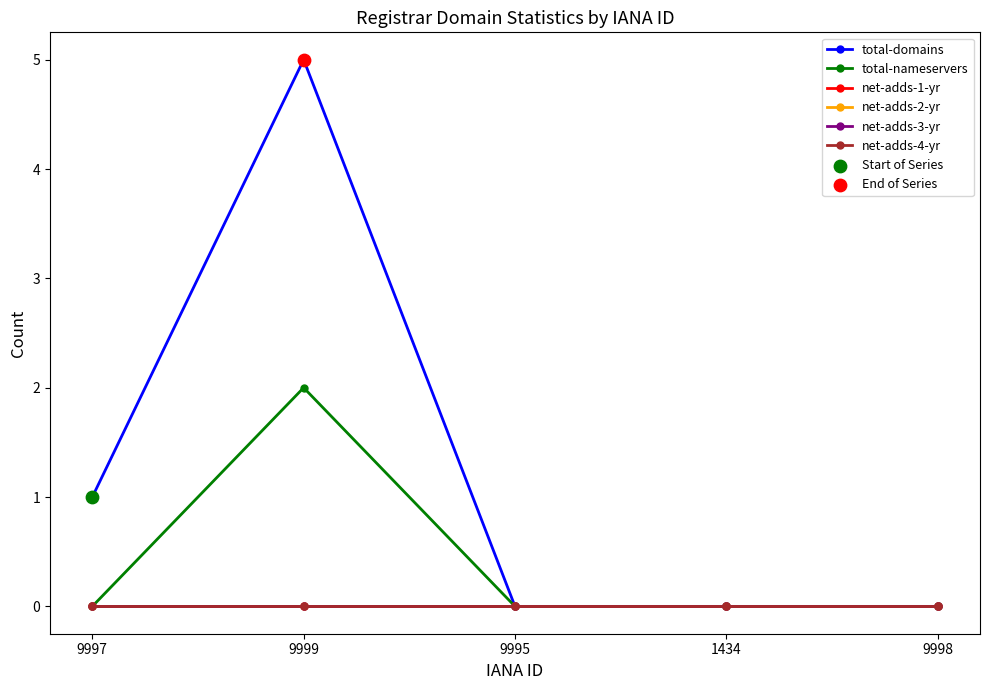

Which series has the largest total across all categories?

total-domains